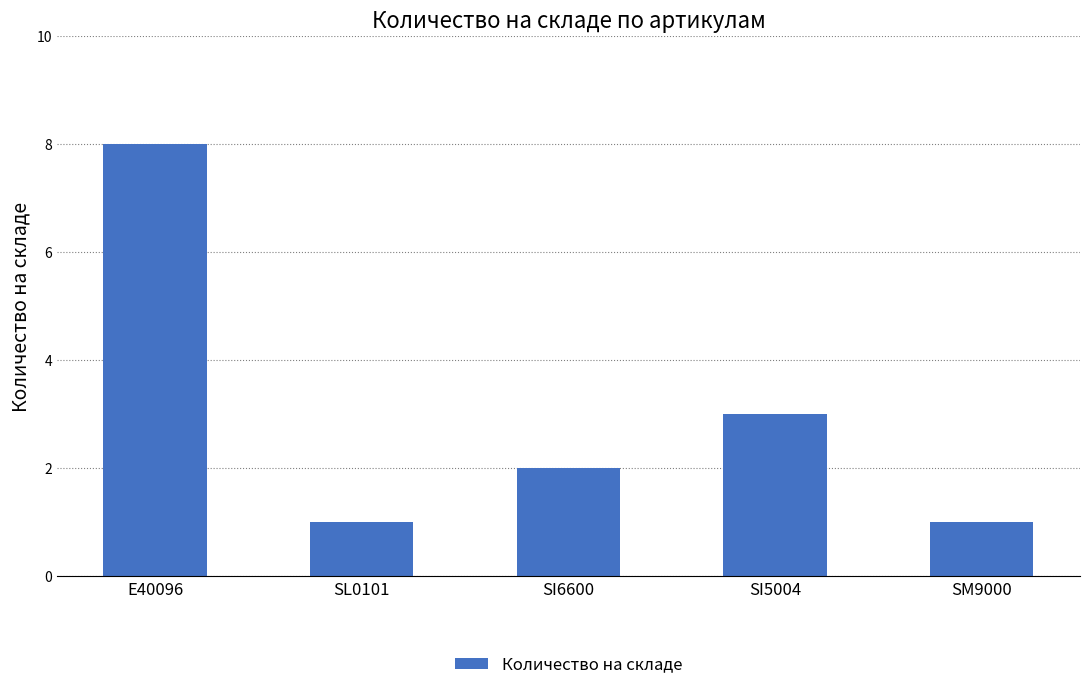

What is the ratio of the value at E40096 to the value at SI5004?

2.7